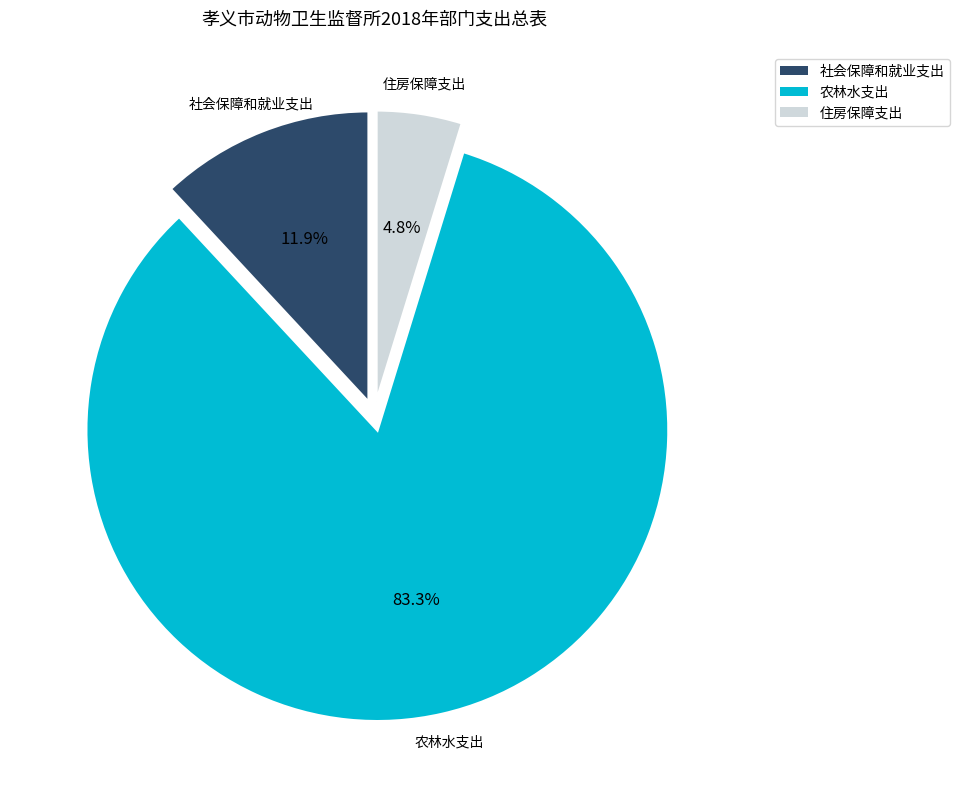

Which slice is the largest?

农林水支出